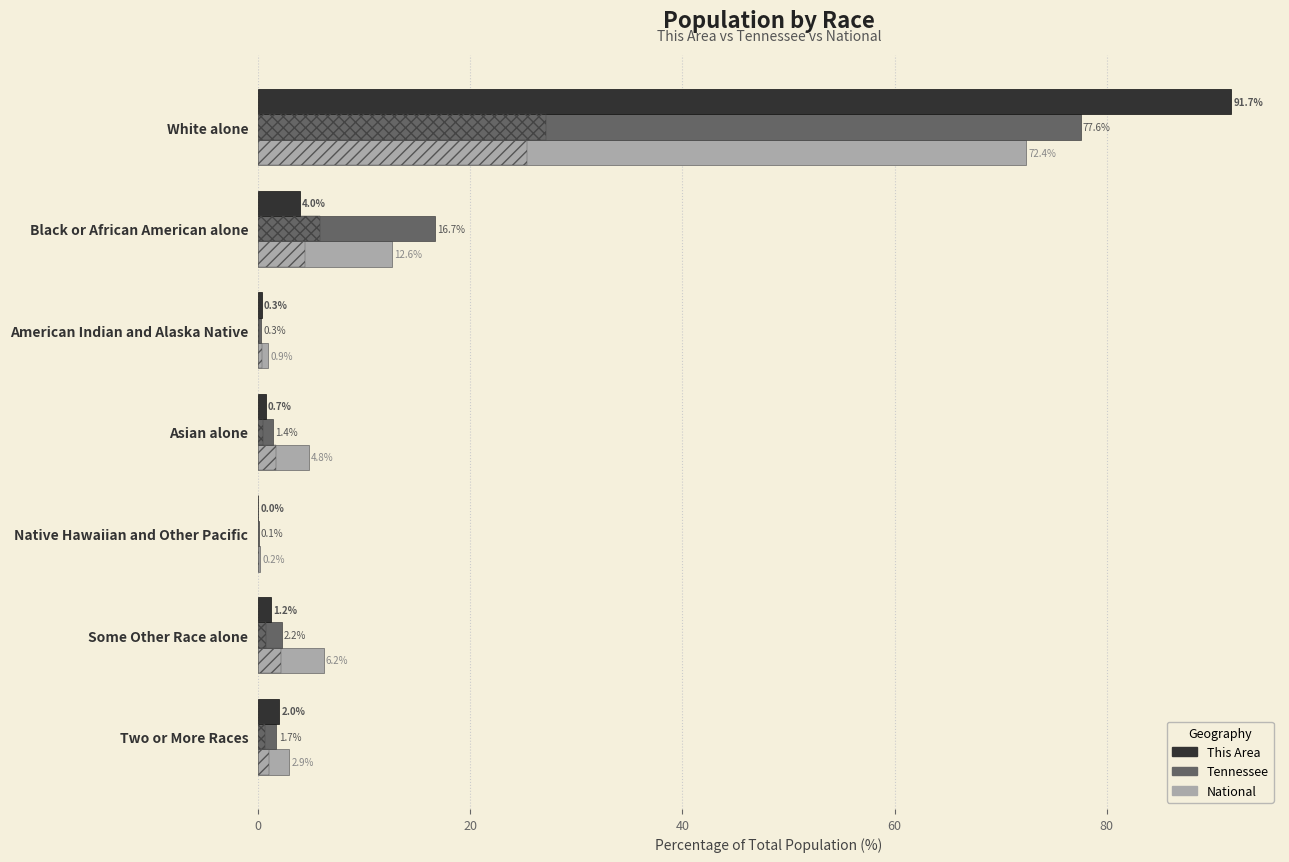

Count the number of categories in the chart.

7